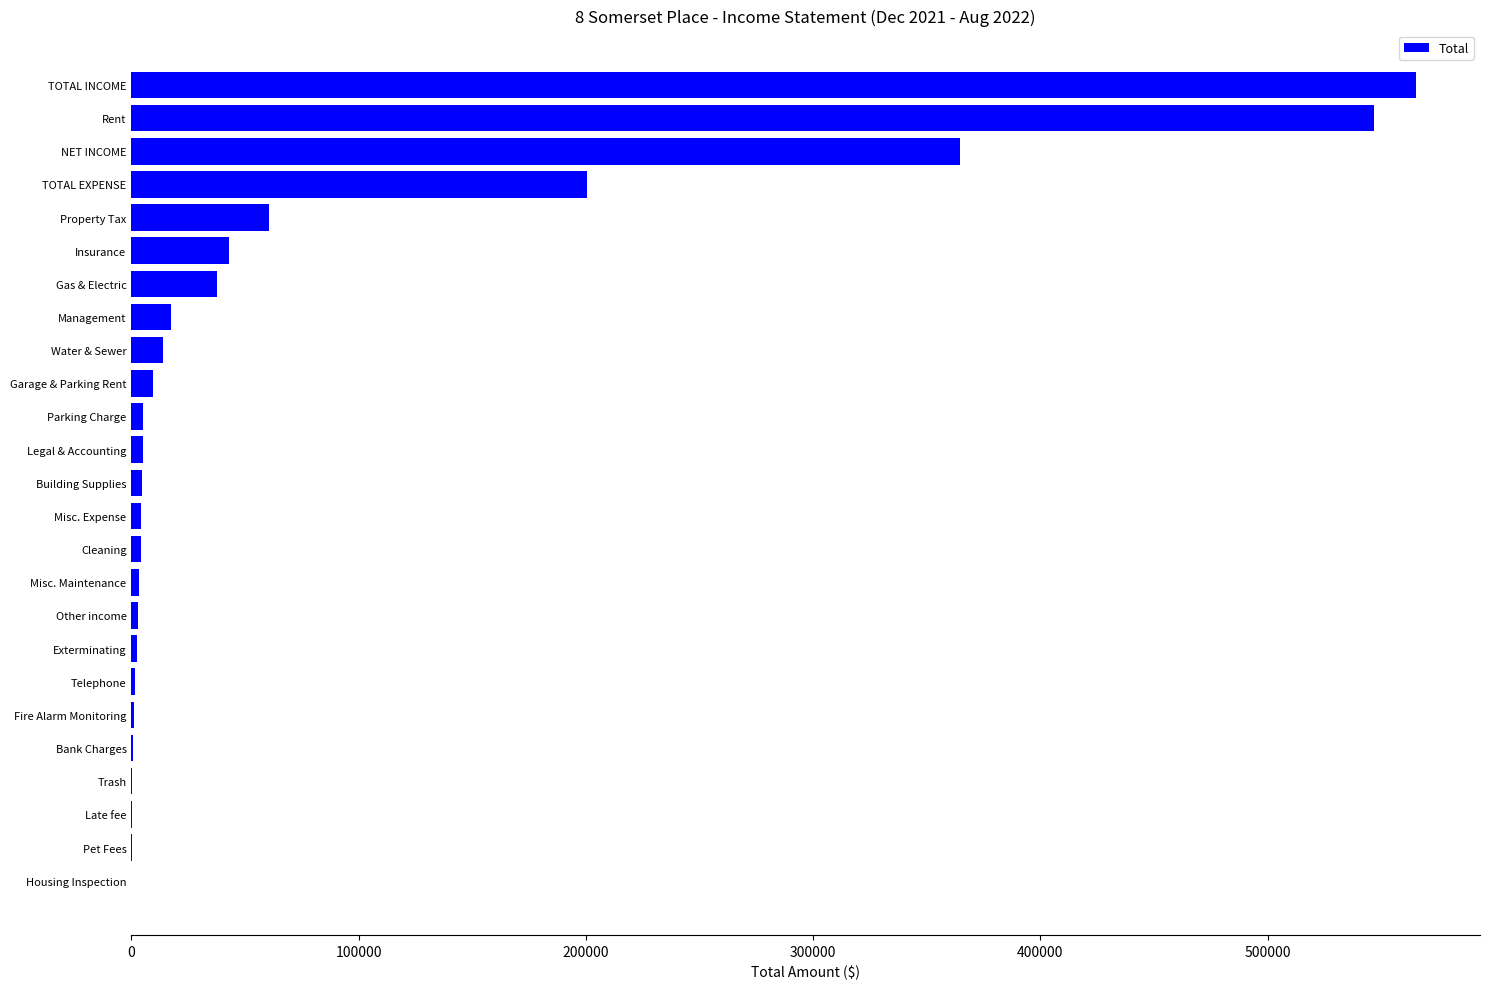

What is the sum of all values?

1896300